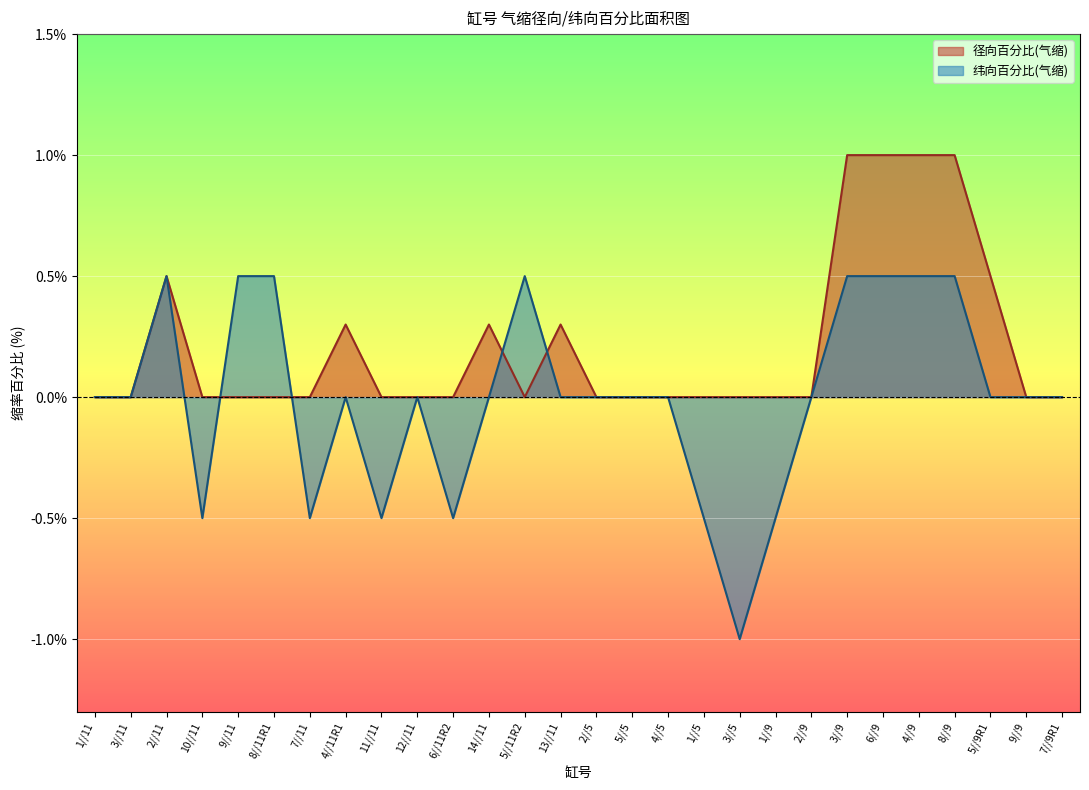

At which label does 纬向百分比(气缩) first exceed 0?

2//11